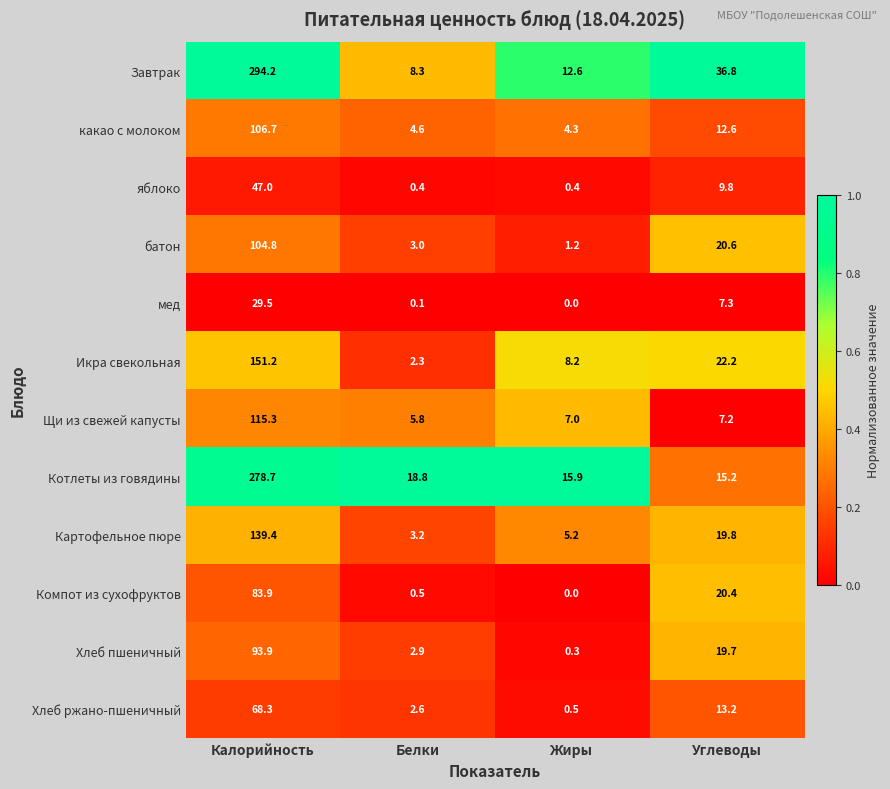

Rank the series at Углеводы from lowest to highest value.

Щи из свежей капусты, мед, яблоко, какао с молоком, Хлеб ржано-пшеничный, Котлеты из говядины, Хлеб пшеничный, Картофельное пюре, Компот из сухофруктов, батон, Икра свекольная, Завтрак